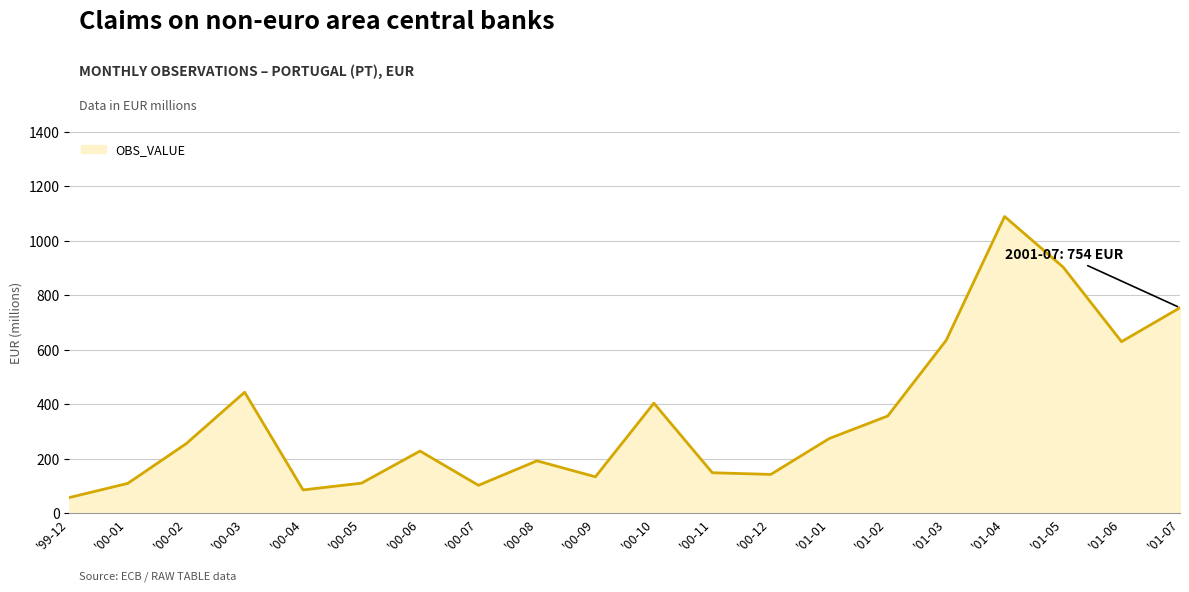

Between '00-10 and '00-09, which is larger?

'00-10